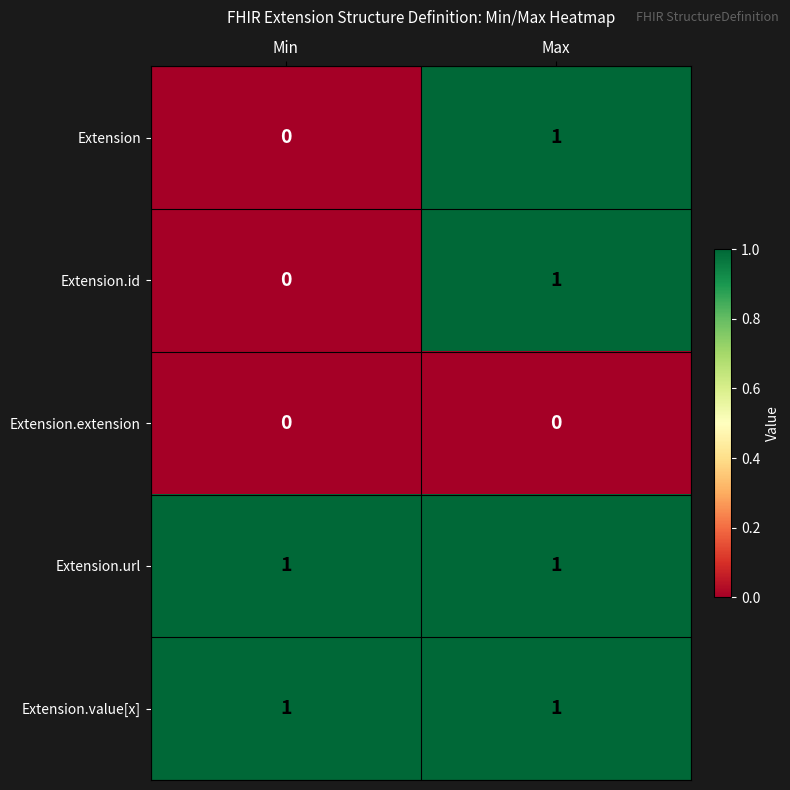

Reading left to right, transcribe all the data shown in this chart.

Extension: Min=0	Max=1
Extension.id: Min=0	Max=1
Extension.extension: Min=0	Max=0
Extension.url: Min=1	Max=1
Extension.value[x]: Min=1	Max=1